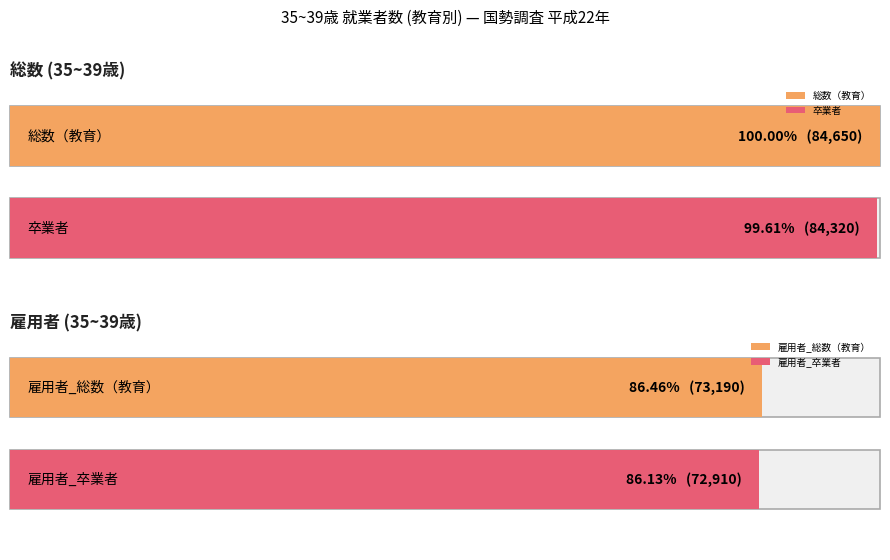

What is the value of the 卒業者 bar at the 1st from the left?

84320